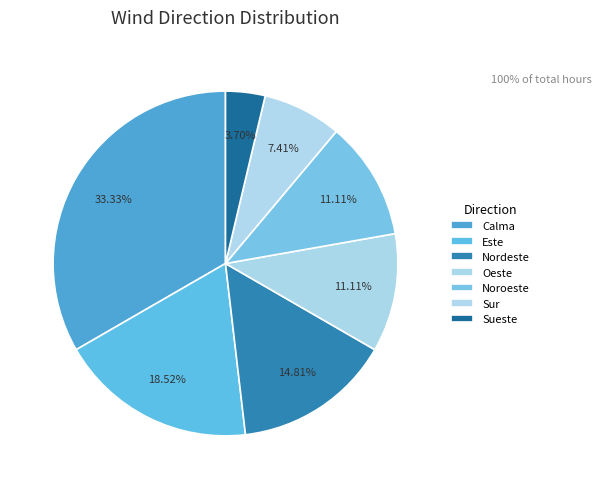

Is Sur the majority of the pie?

No